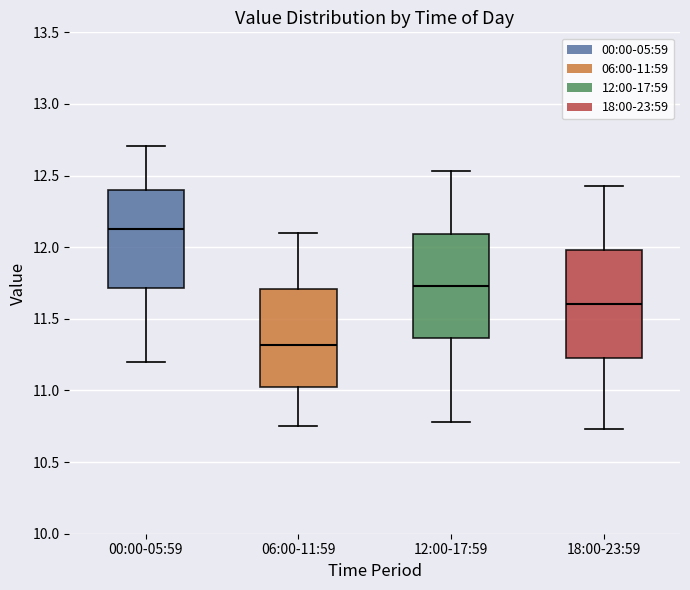

Reading left to right, transcribe this box plot: for each box, give where its median line is, the range the box spans, and where its two whiskers end, as read against the y-axis. The values are not printed on the chart, so give them approximately, as read against the axis.

00:00-05:59: median 12.15, box 11.70 to 12.40, whiskers 11.20 to 12.70
06:00-11:59: median 11.30, box 11.00 to 11.70, whiskers 10.75 to 12.10
12:00-17:59: median 11.75, box 11.35 to 12.10, whiskers 10.80 to 12.55
18:00-23:59: median 11.60, box 11.25 to 12.00, whiskers 10.75 to 12.45